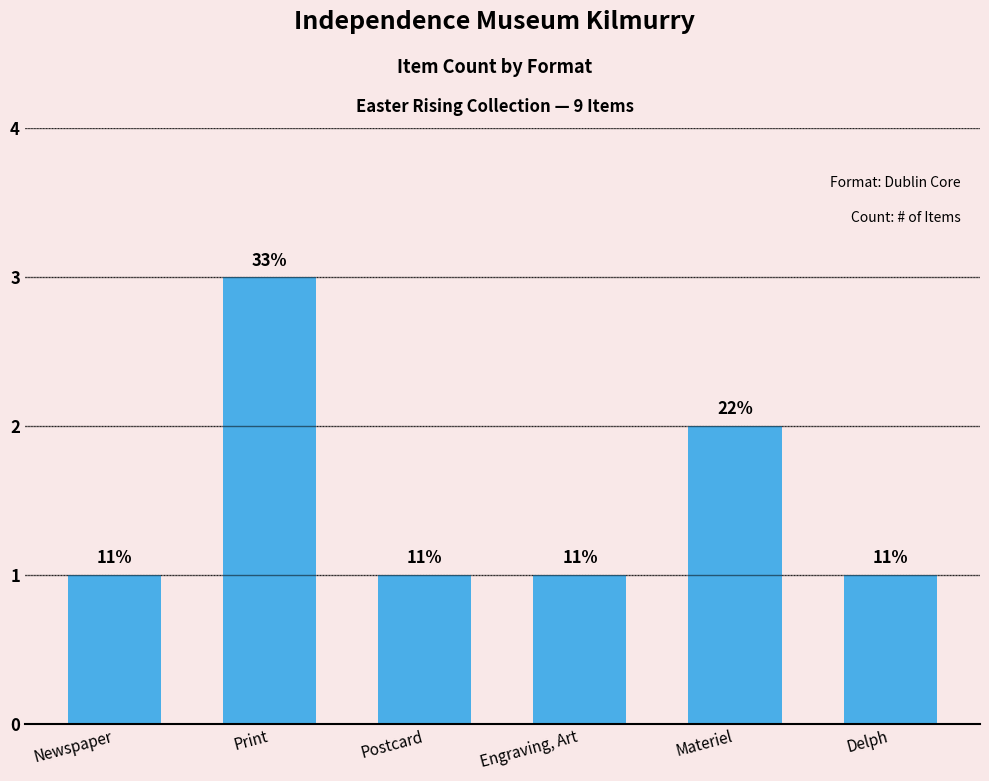

Are the bars horizontal?

No